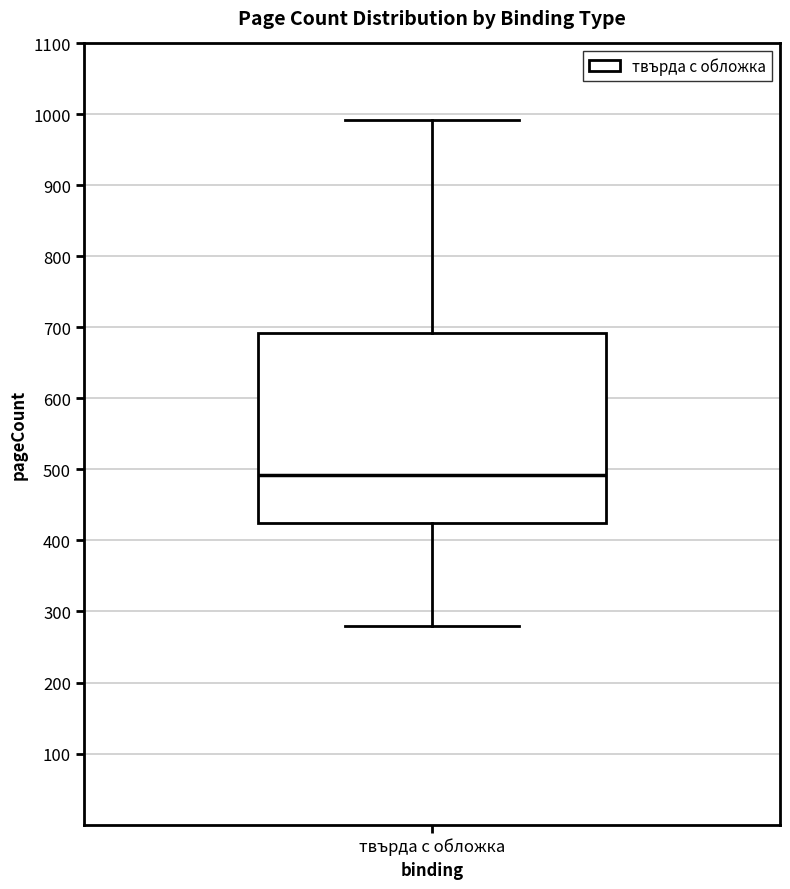

Read this box plot against the y-axis: the position of the median line, the range covered by the box, and the ends of both whiskers. The values are not printed on the chart, so give them approximately, as read against the axis.

median 490, box 430 to 690, whiskers 280 to 990